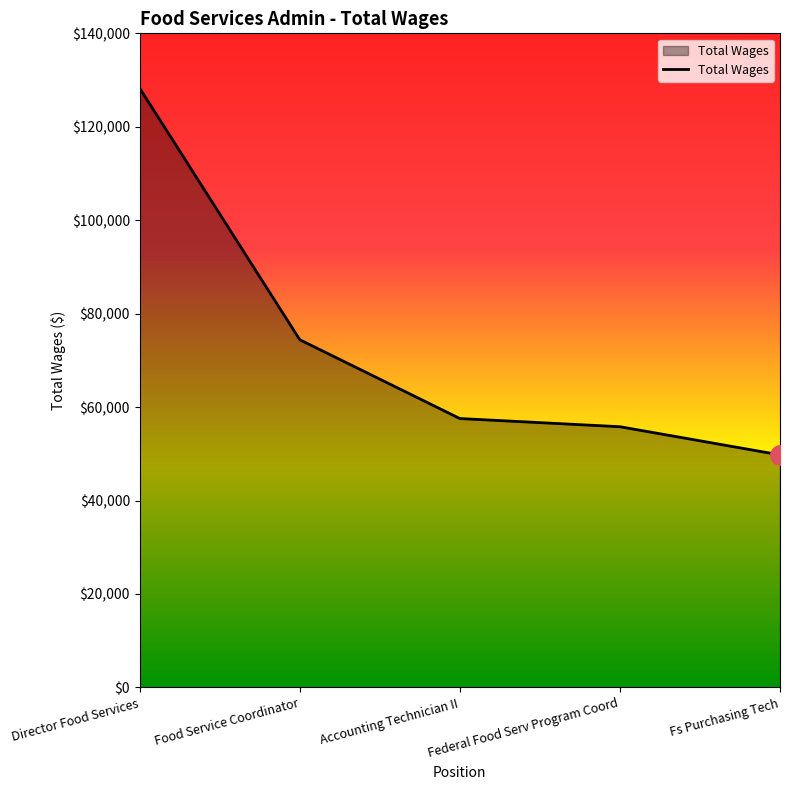

What is the change in value from Federal Food Serv Program Coord to Fs Purchasing Tech?

-6028